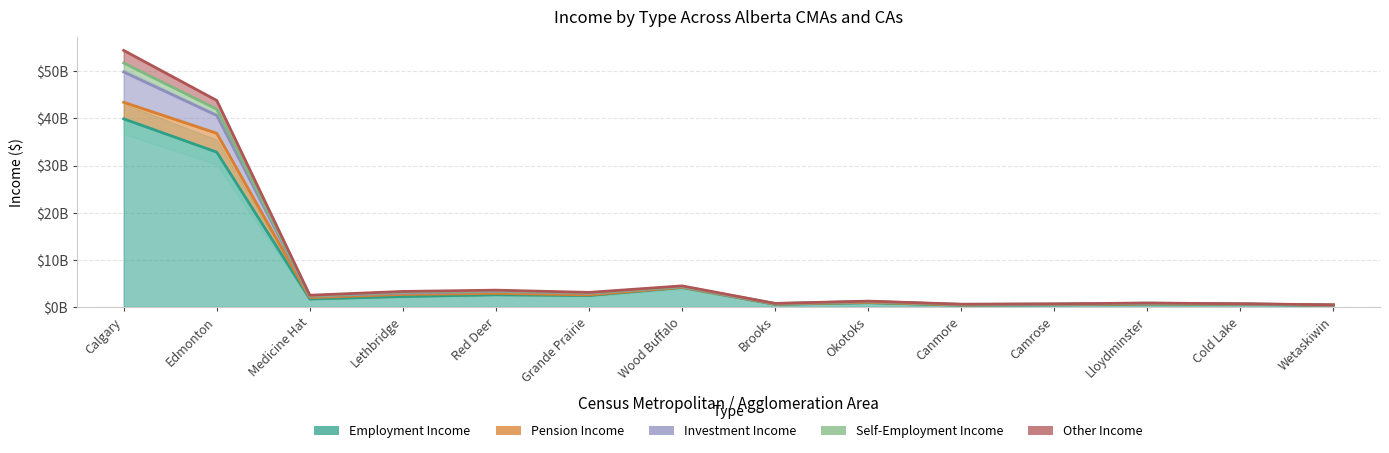

At which label does Self-Employment Income reach its minimum?

Wetaskiwin